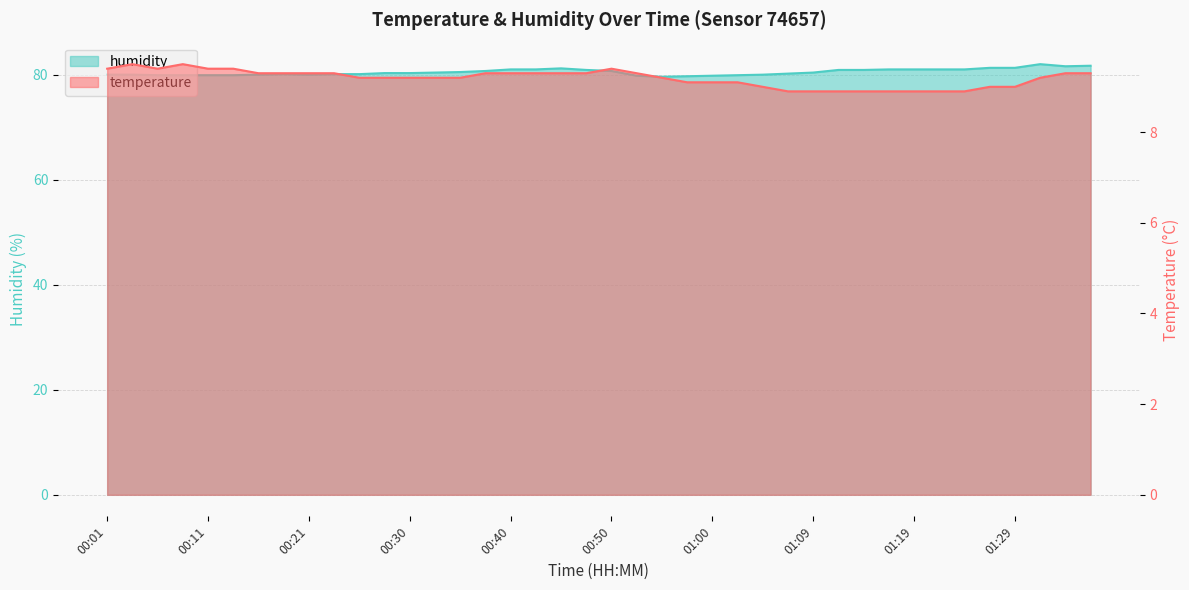

True or false: temperature and humidity intersect in this chart.

False